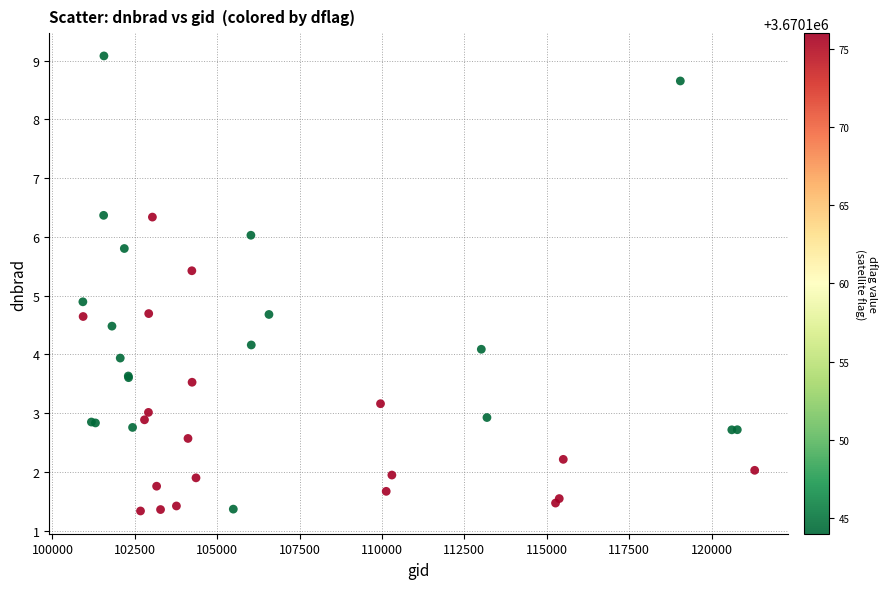

What Y value in the scatter plot is closest to 5?

4.9